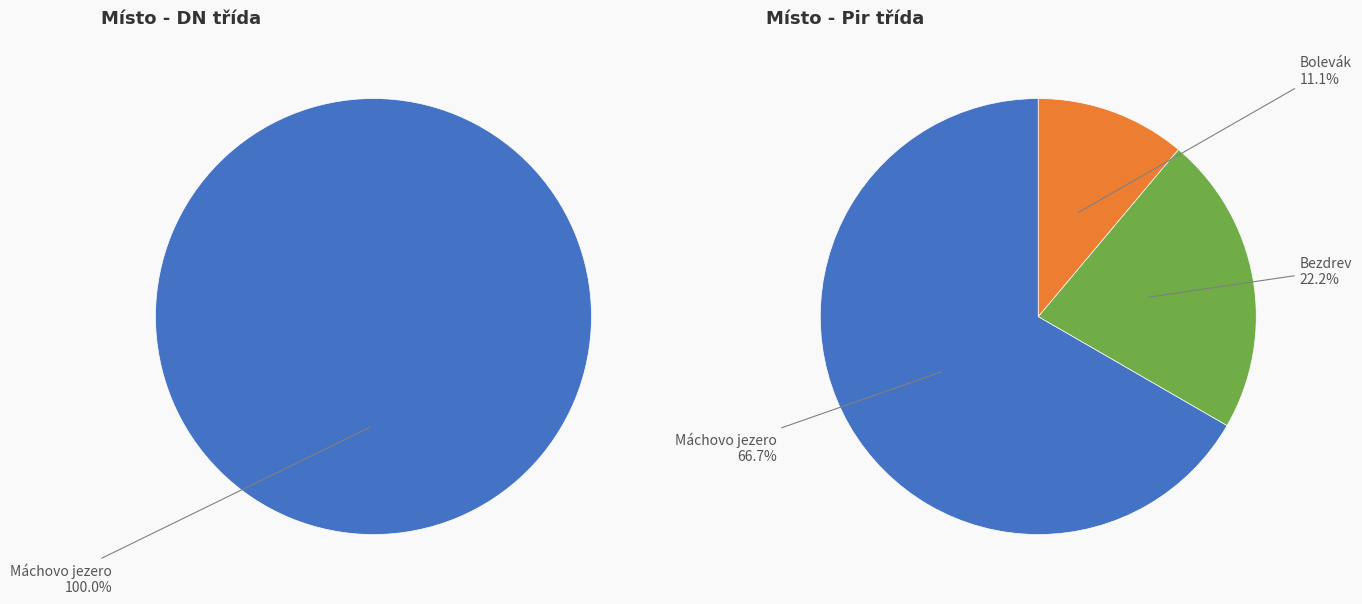

How many slices are in this pie chart?

3